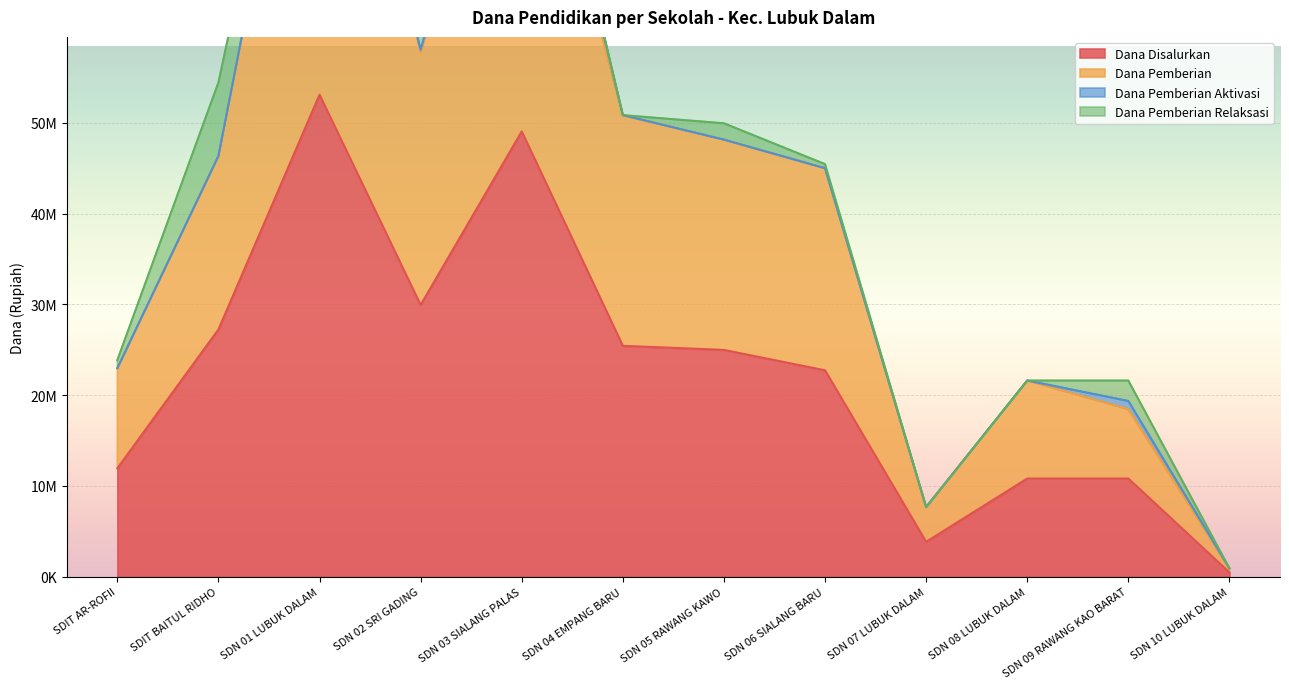

True or false: Dana Disalurkan and Dana Pemberian intersect in this chart.

False